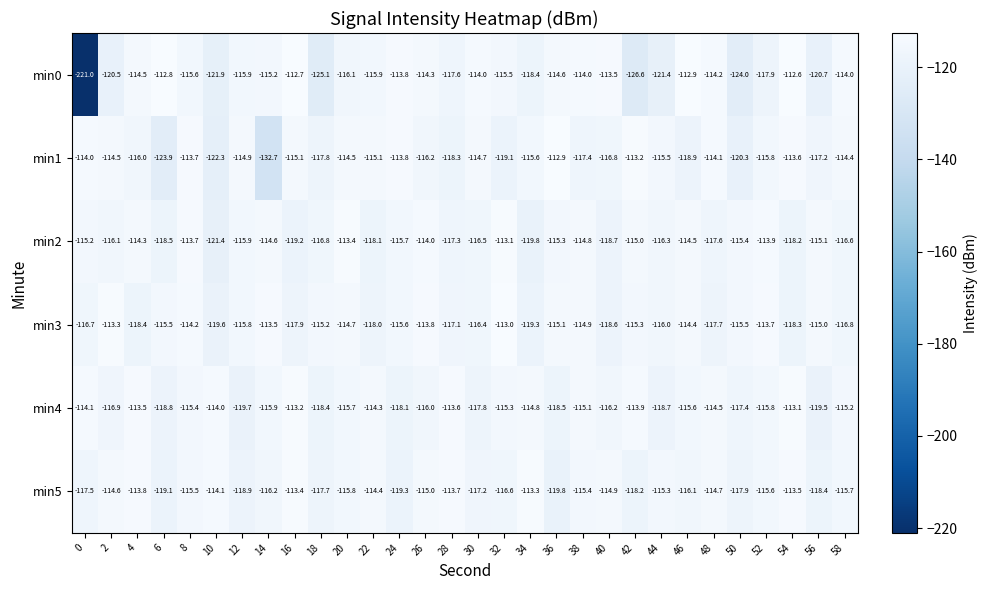

What is the sum of all min1 values?

-3502.3